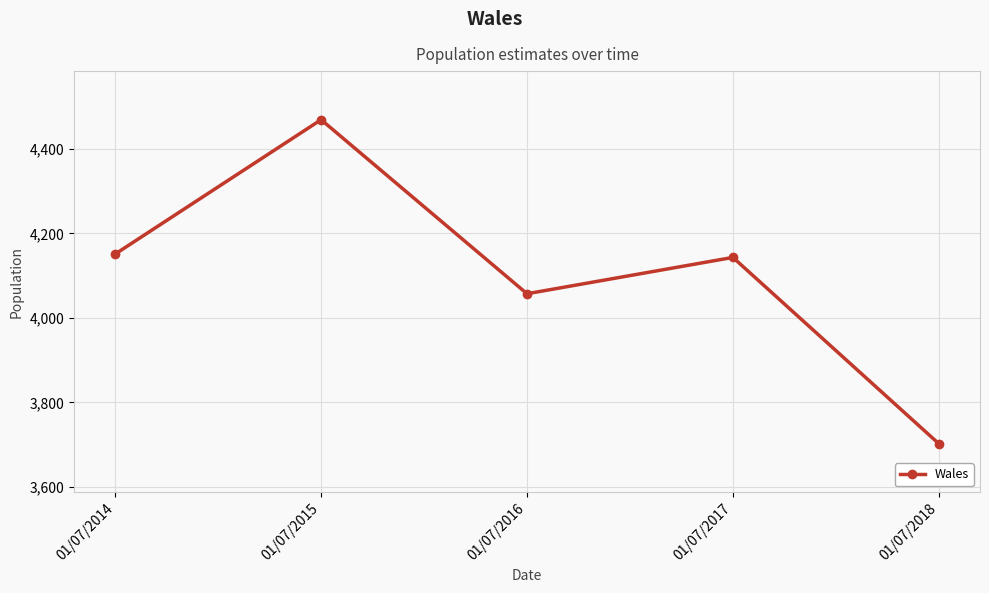

Between 01/07/2015 and 01/07/2018, which is larger?

01/07/2015